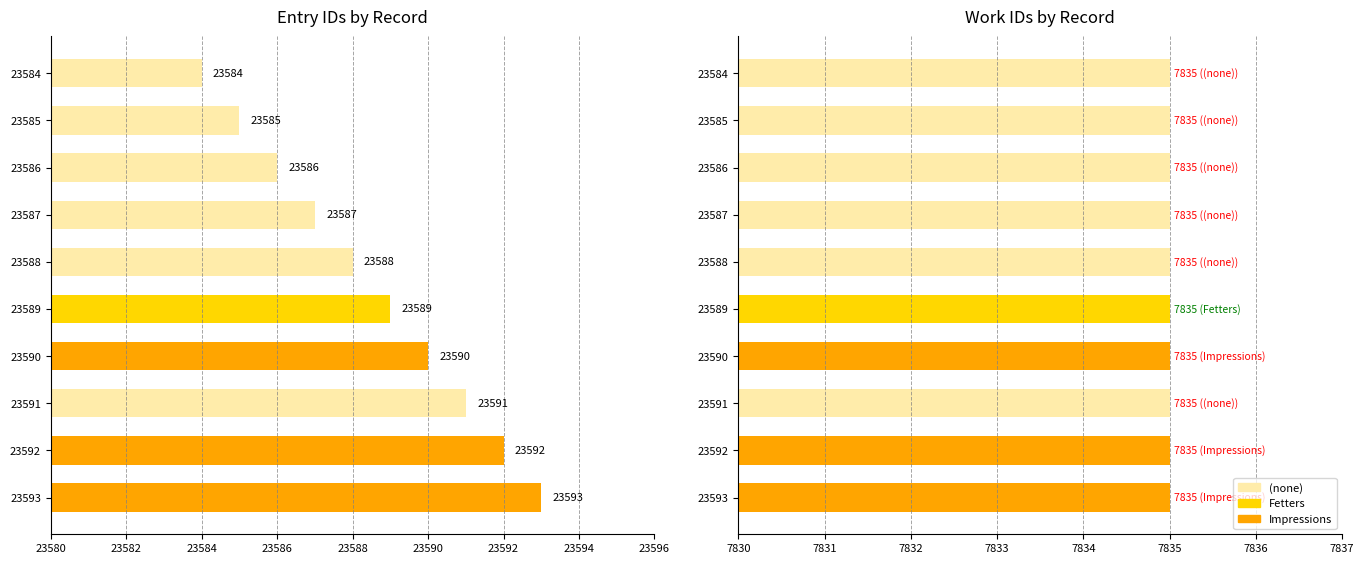

Rank the series by their average value, from lowest to highest.

work_id, id